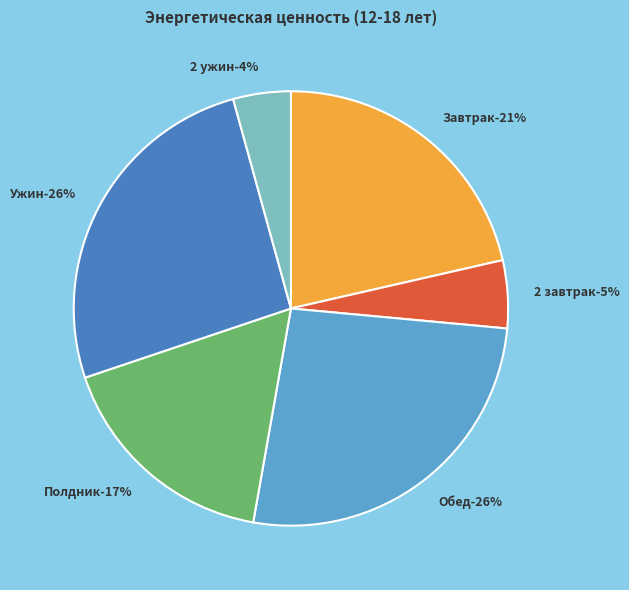

Combined, do Ужин and Полдник account for over 50%?

No